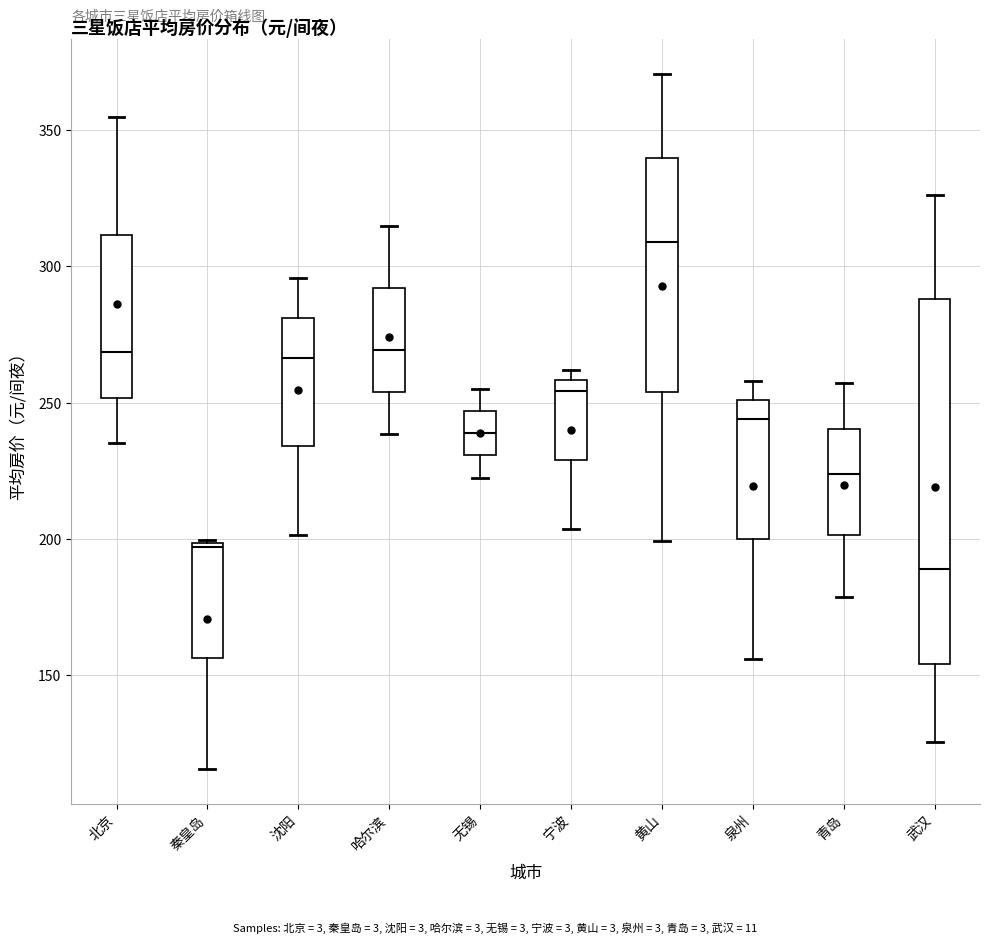

Comparing the boxes themselves (not the whiskers), which one is the tallest?

武汉